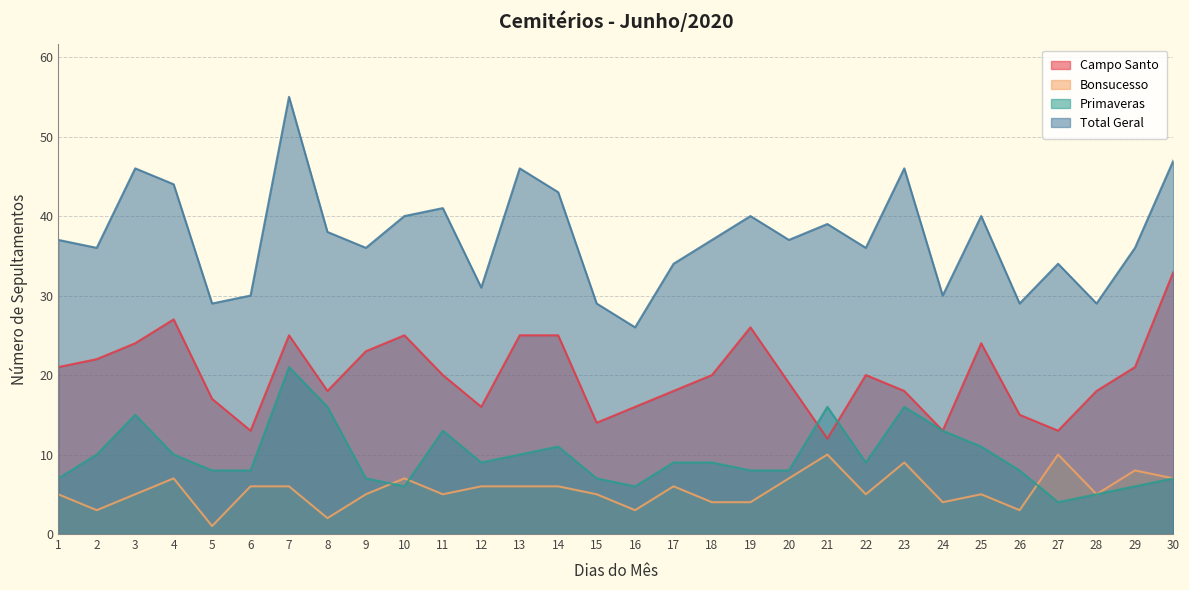

What is the difference between the maximum and minimum values in the Bonsucesso series?

9